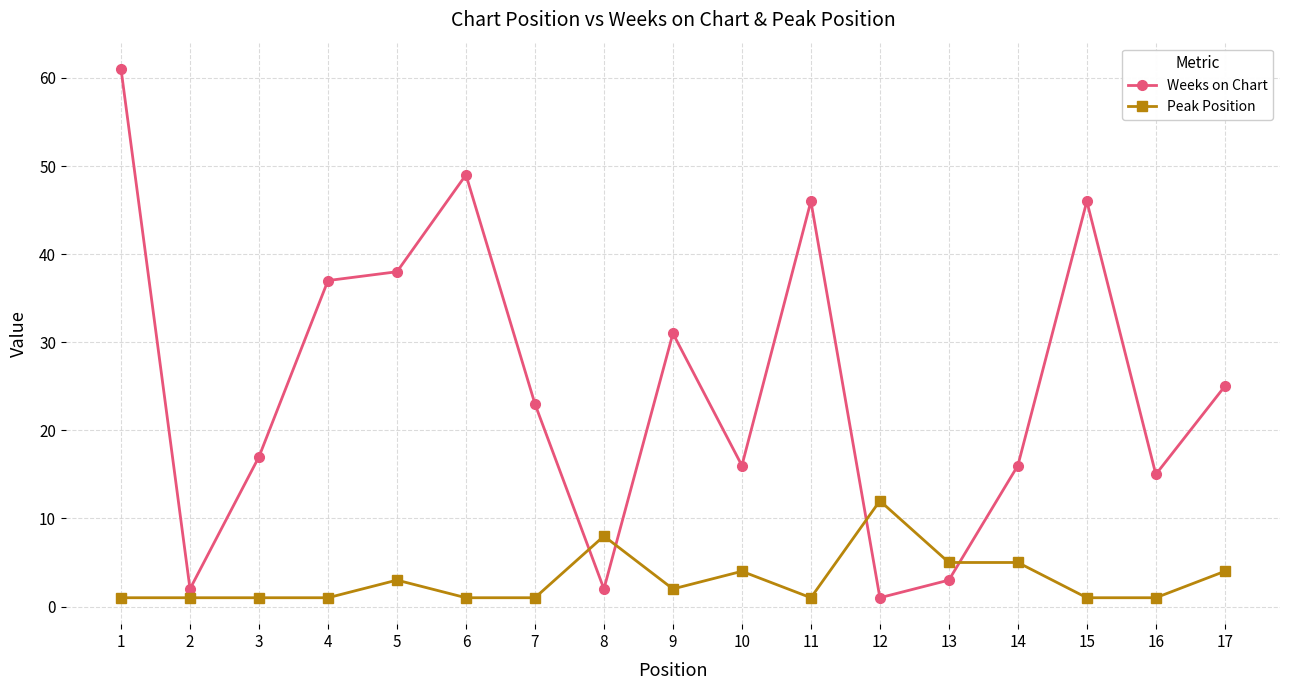

How many lines are shown in the chart?

2